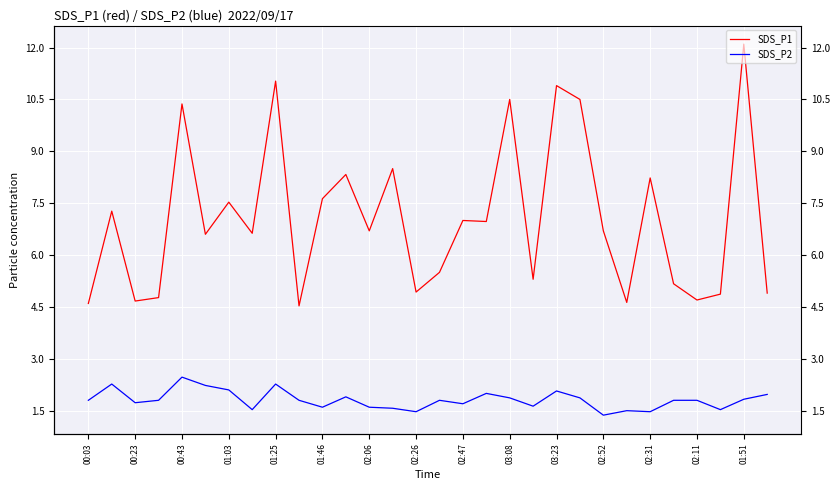

Where is SDS_P2 nearest to the value 1?

02:52